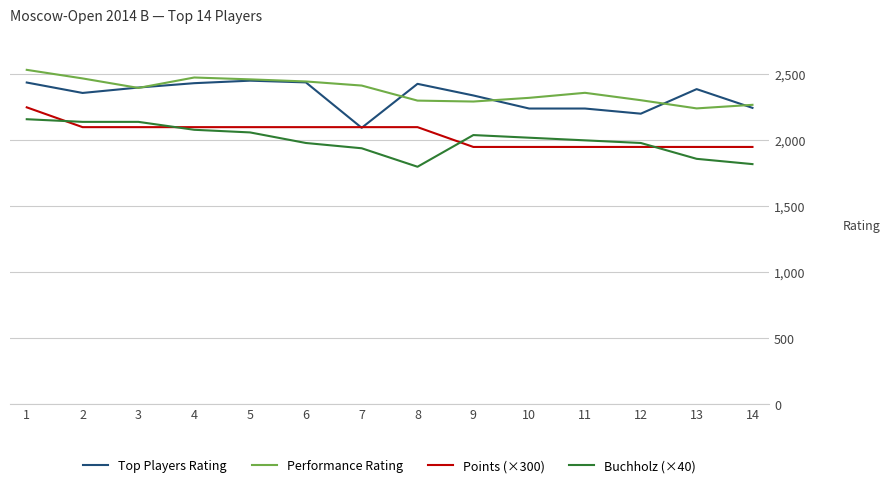

What is the difference between the second highest and second lowest values in the Buchholz (×40) series?

320